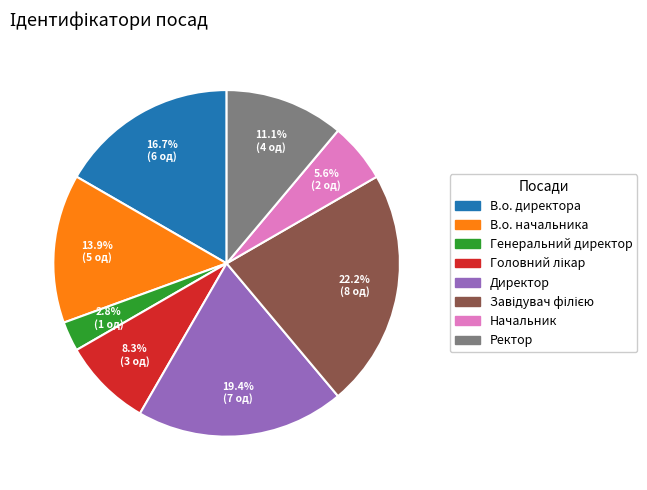

Between Ректор and В.о. директора, which is larger?

В.о. директора